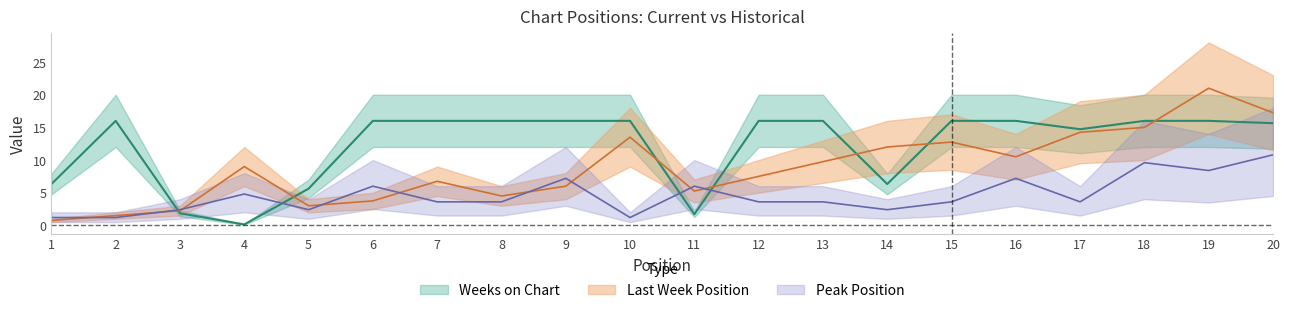

Where is the first local maximum for Peak Position?

4